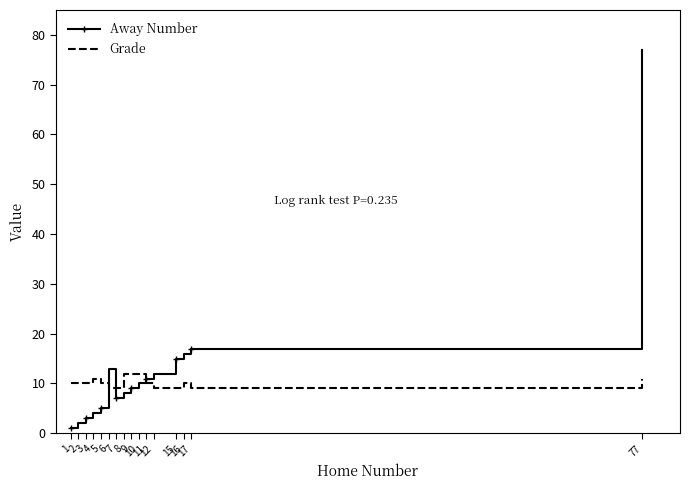

Which series has the largest range (max minus min)?

Away Number